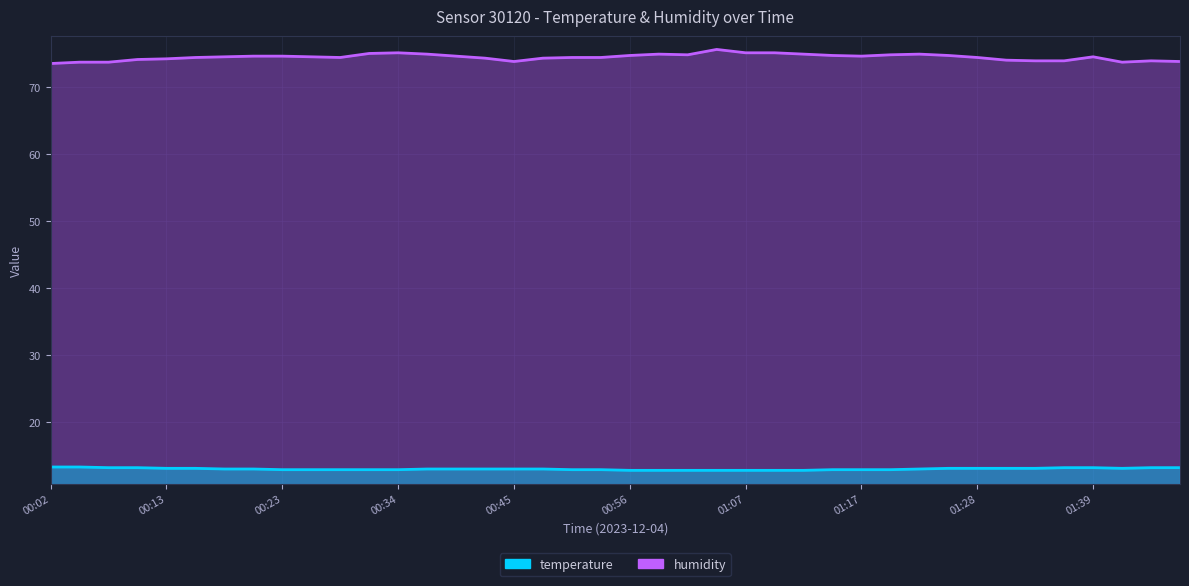

List the series in order of their overall mean, highest first.

humidity, temperature